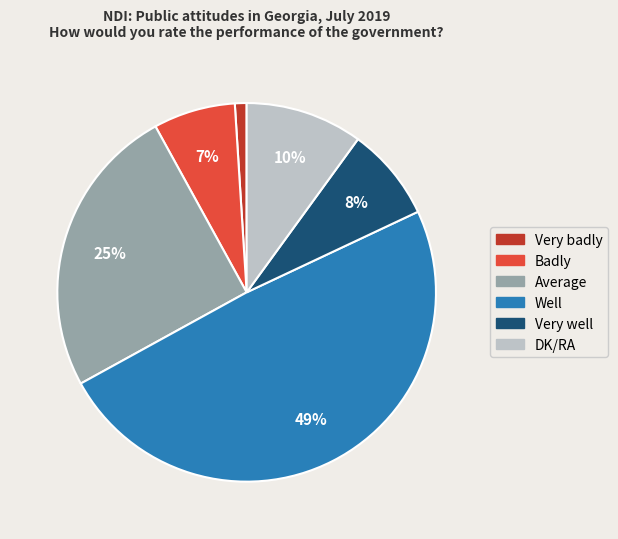

Is there any slice that represents more than half of the pie?

No